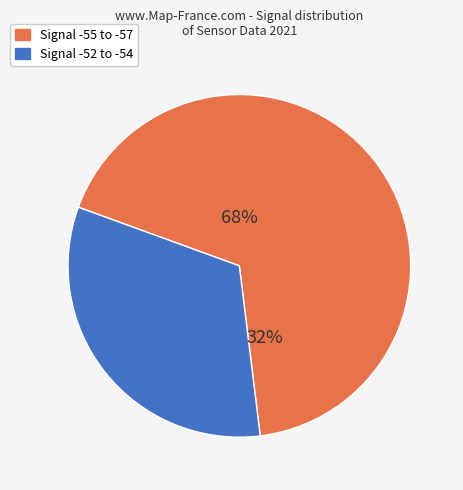

The -54 slice represents 1% of the pie. True or false?

False